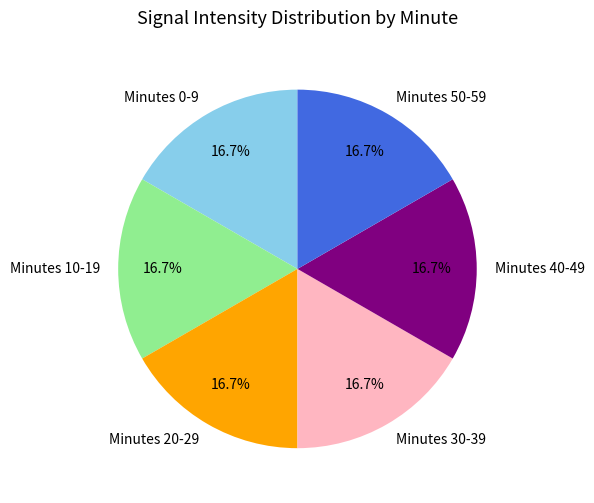

Approximately how many times larger is the value at Minutes 50-59 compared to Minutes 20-29?

1.0